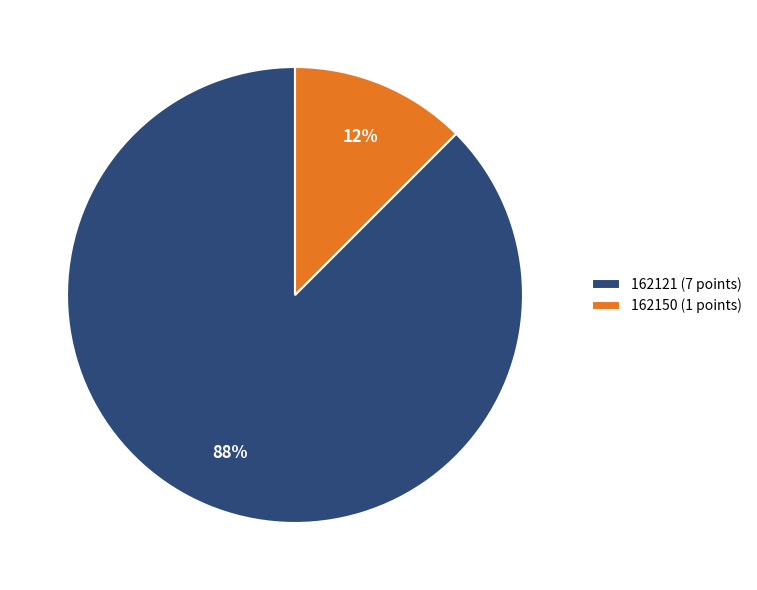

Rank the categories by value from lowest to highest.

162150, 162121